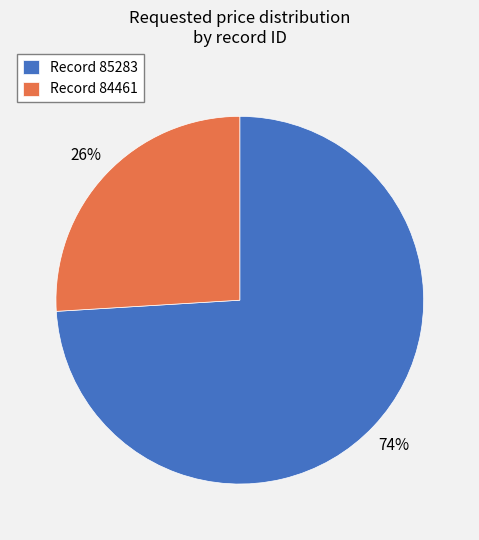

How many slices are in this pie chart?

2